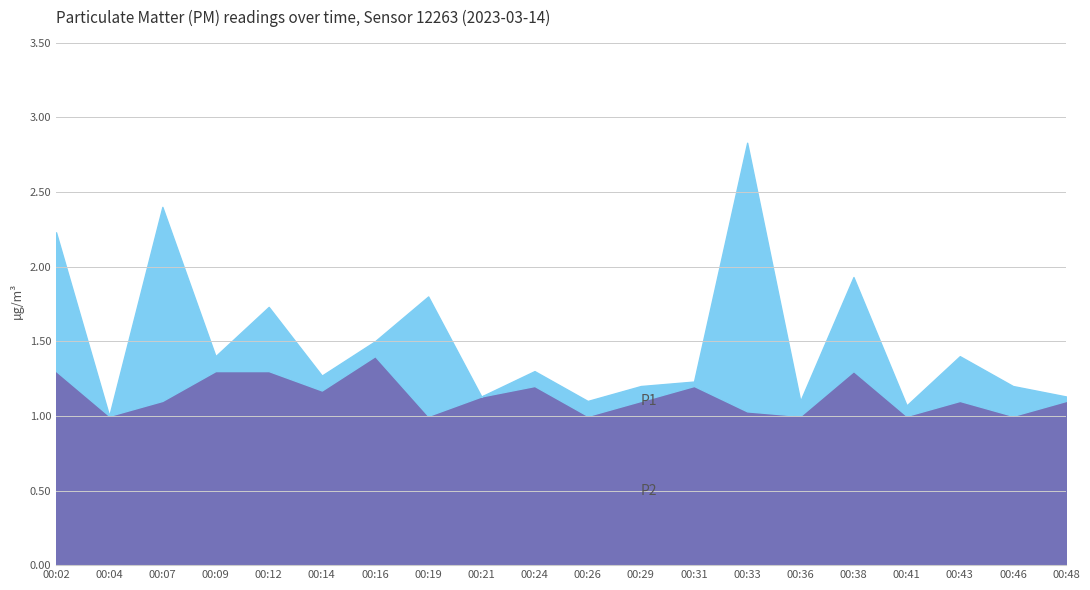

Reading left to right, what are all the values shown in this chart?

P1: 00:02=2.2	00:04=1.0	00:07=2.4	00:09=1.4	00:12=1.7	00:14=1.3	00:16=1.5	00:19=1.8	00:21=1.1	00:24=1.3	00:26=1.1	00:29=1.2	00:31=1.2	00:33=2.8	00:36=1.1	00:38=1.9	00:41=1.1	00:43=1.4	00:46=1.2	00:48=1.1
P2: 00:02=1.3	00:04=1.0	00:07=1.1	00:09=1.3	00:12=1.3	00:14=1.2	00:16=1.4	00:19=1.0	00:21=1.1	00:24=1.2	00:26=1.0	00:29=1.1	00:31=1.2	00:33=1.0	00:36=1.0	00:38=1.3	00:41=1.0	00:43=1.1	00:46=1.0	00:48=1.1